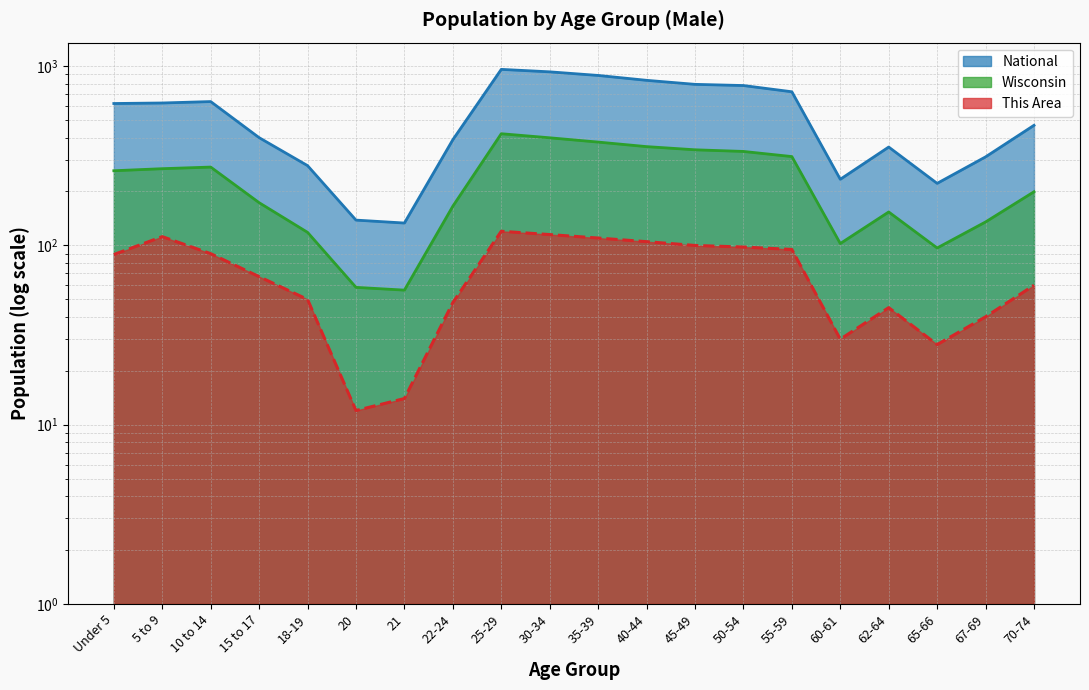

Is it true that Wisconsin equals 153.8 at 62-64?

True